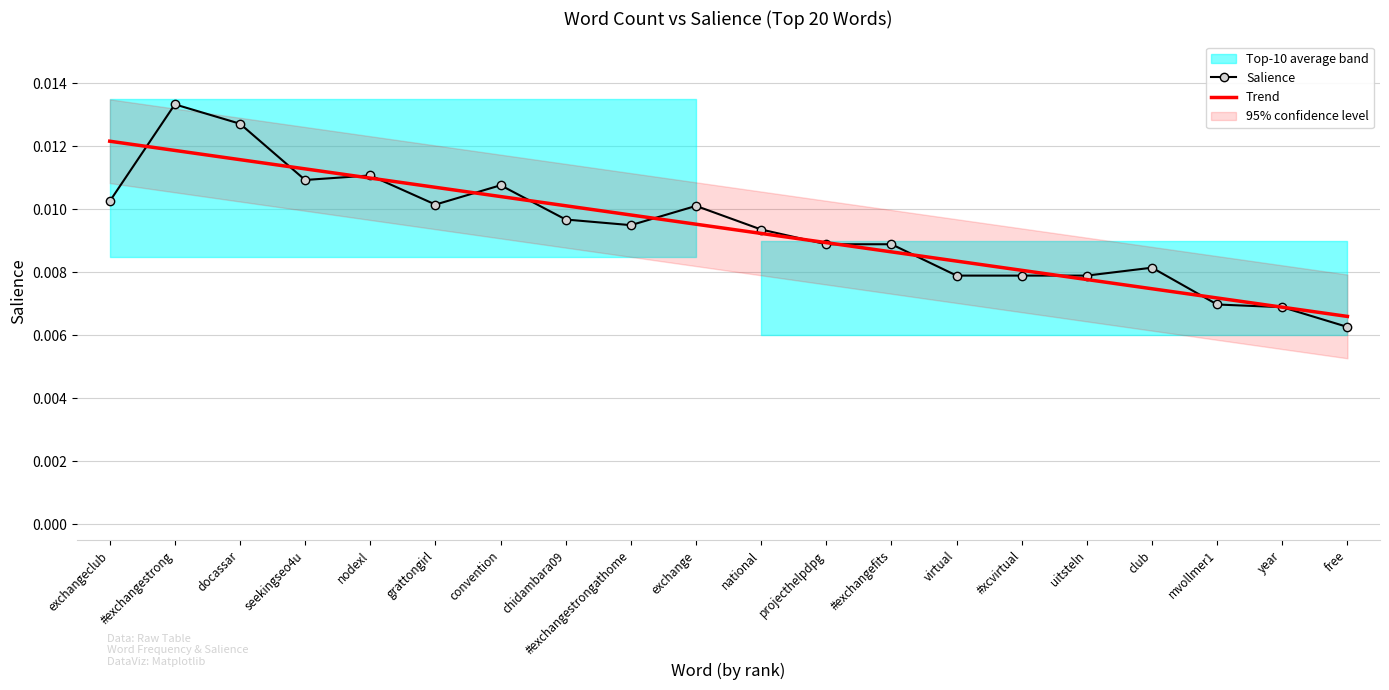

At which category is the sum across all series the highest?

#exchangestrong